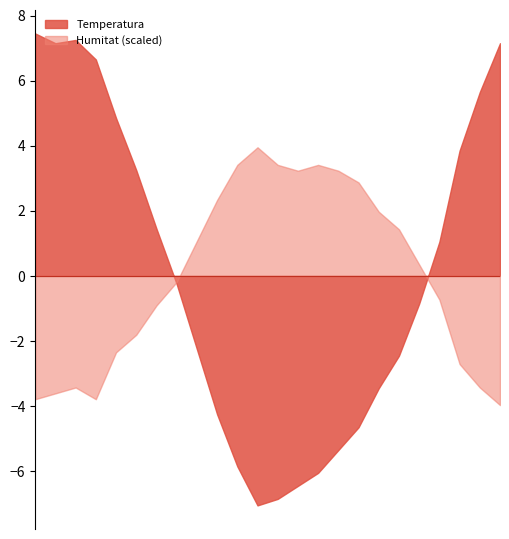

Which category has the lowest value across all series?

07:00